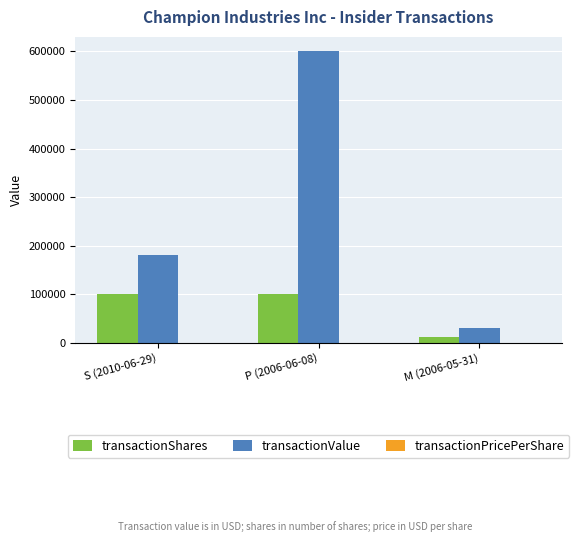

The value of transactionShares at P (2006-06-08) is 39126.8. True or false?

False